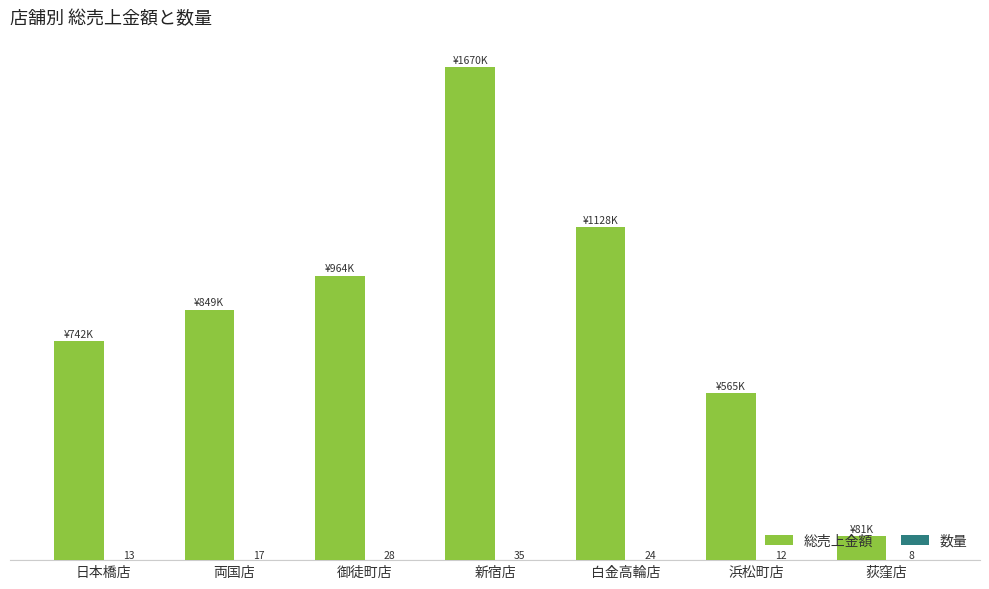

At which category is the sum across all series the highest?

新宿店